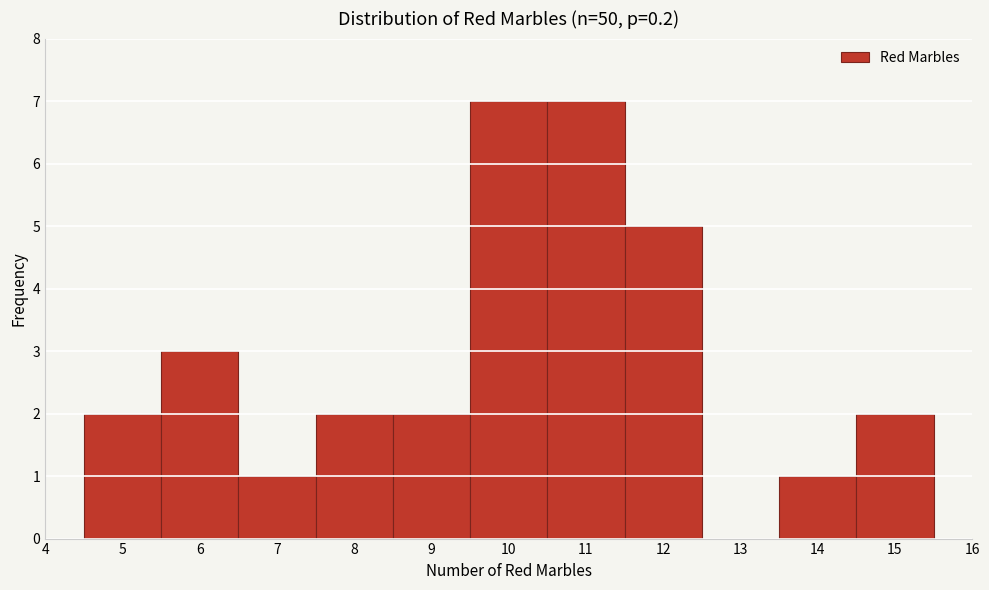

Reading left to right, transcribe this chart: for each bar, give the range it covers on the x-axis and its height. The values are not printed on the chart, so give them approximately, as read against the axis.

4.5 to 5.5: 2
5.5 to 6.5: 3
6.5 to 7.5: 1
7.5 to 8.5: 2
8.5 to 9.5: 2
9.5 to 10.5: 7
10.5 to 11.5: 7
11.5 to 12.5: 5
12.5 to 13.5: 0
13.5 to 14.5: 1
14.5 to 15.5: 2